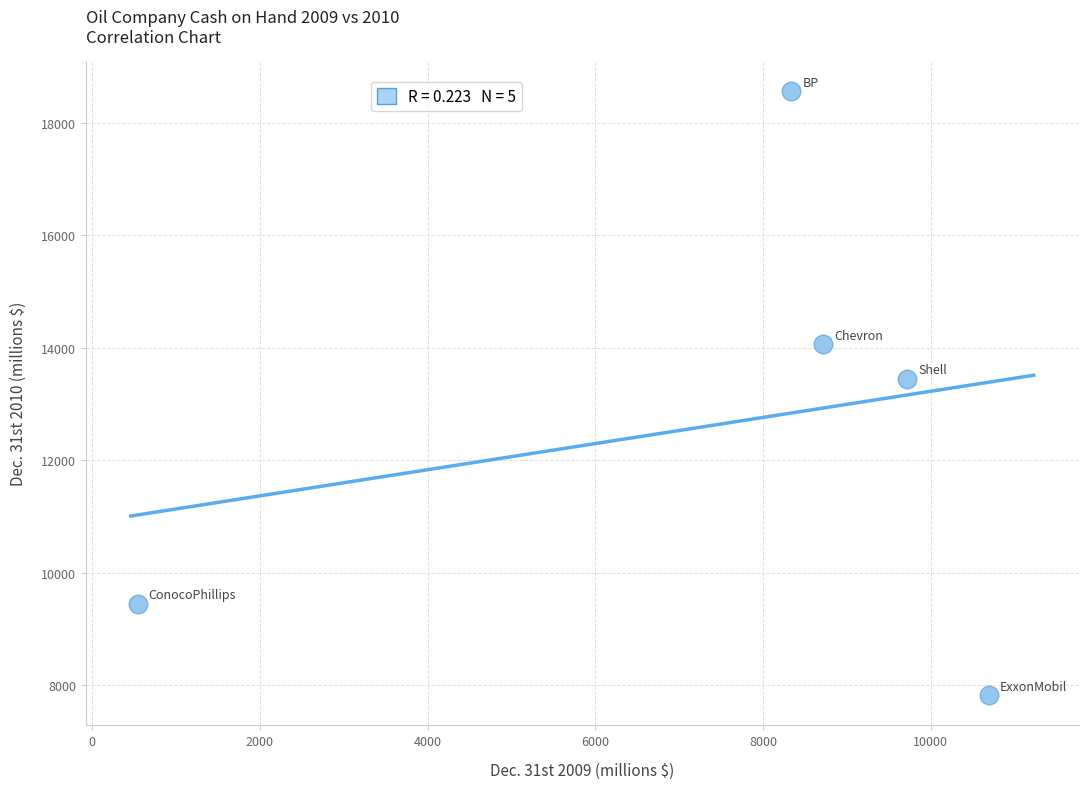

What is the range of X values (max minus min)?

10151